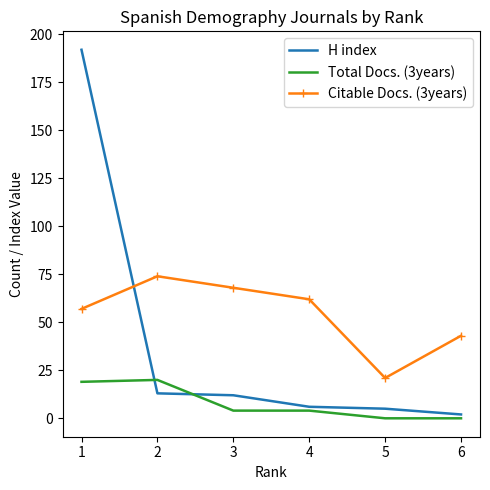

What is the greatest value displayed?

192